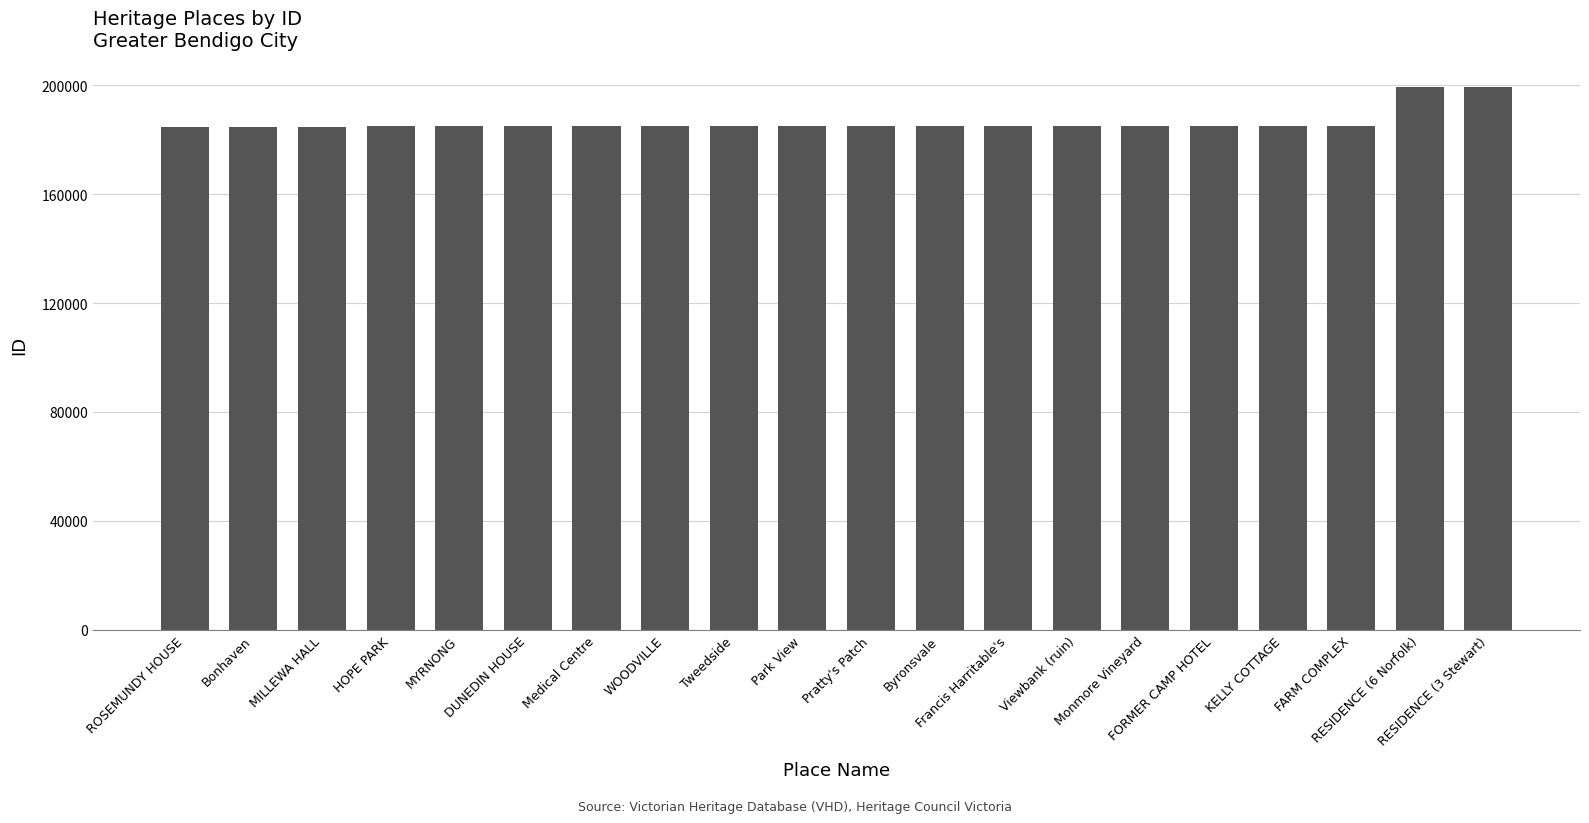

What is the sum of the values at Tweedside and Monmore Vineyard?

369879